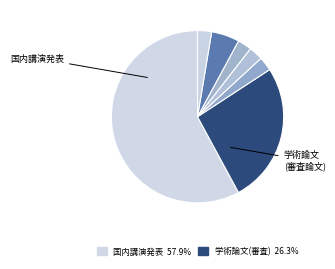

Count the number of slices in the pie.

7